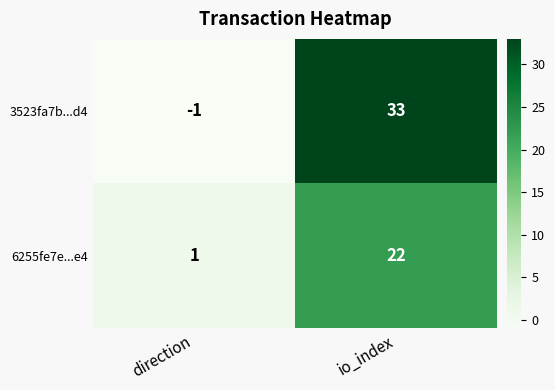

What is the maximum value for 3523fa7b...d4?

33